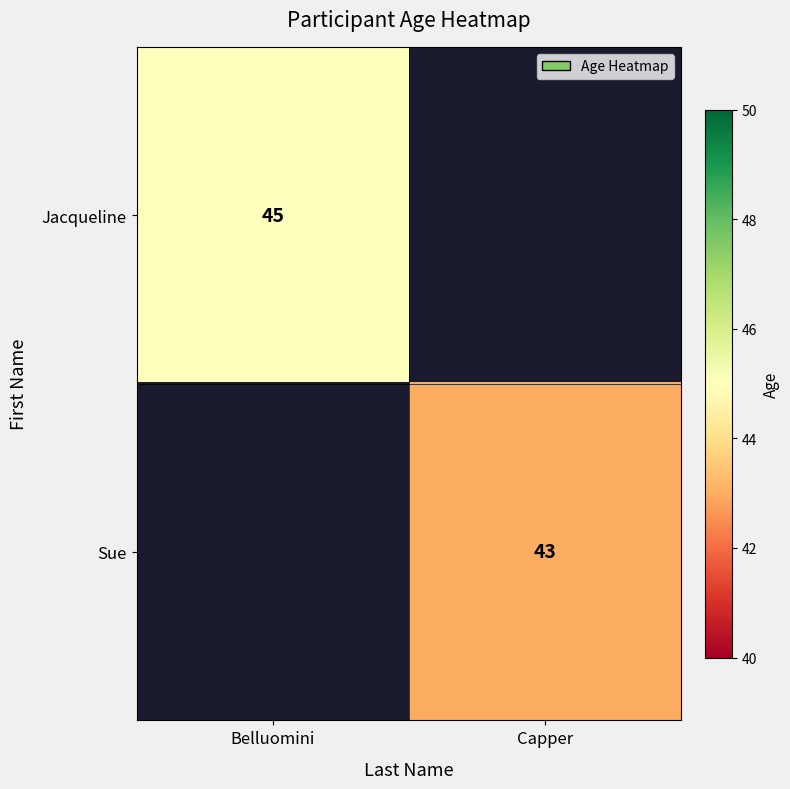

Is it true that Sue equals 43 at Capper?

True